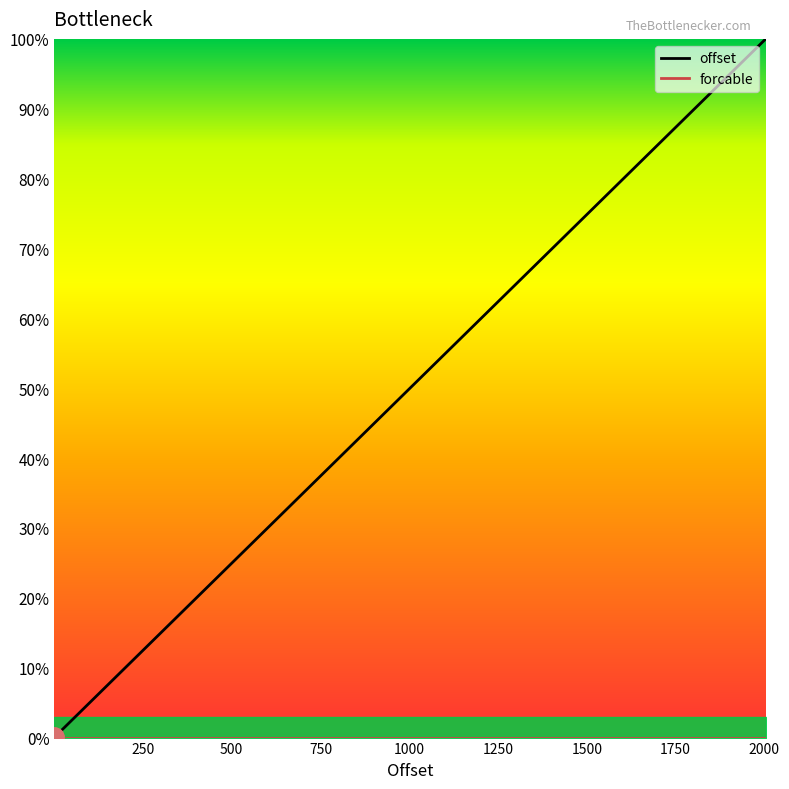

What is the maximum value for offset?

100.0